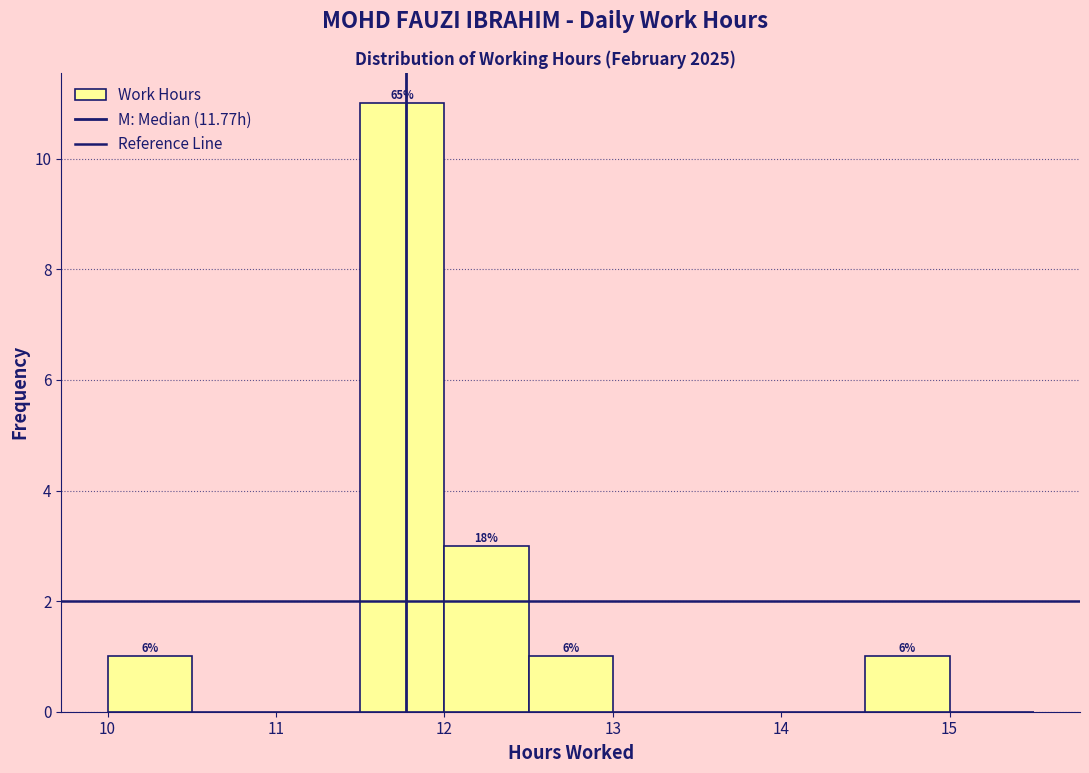

Over which range of the x-axis is the bar tallest?

11.5 to 12.0